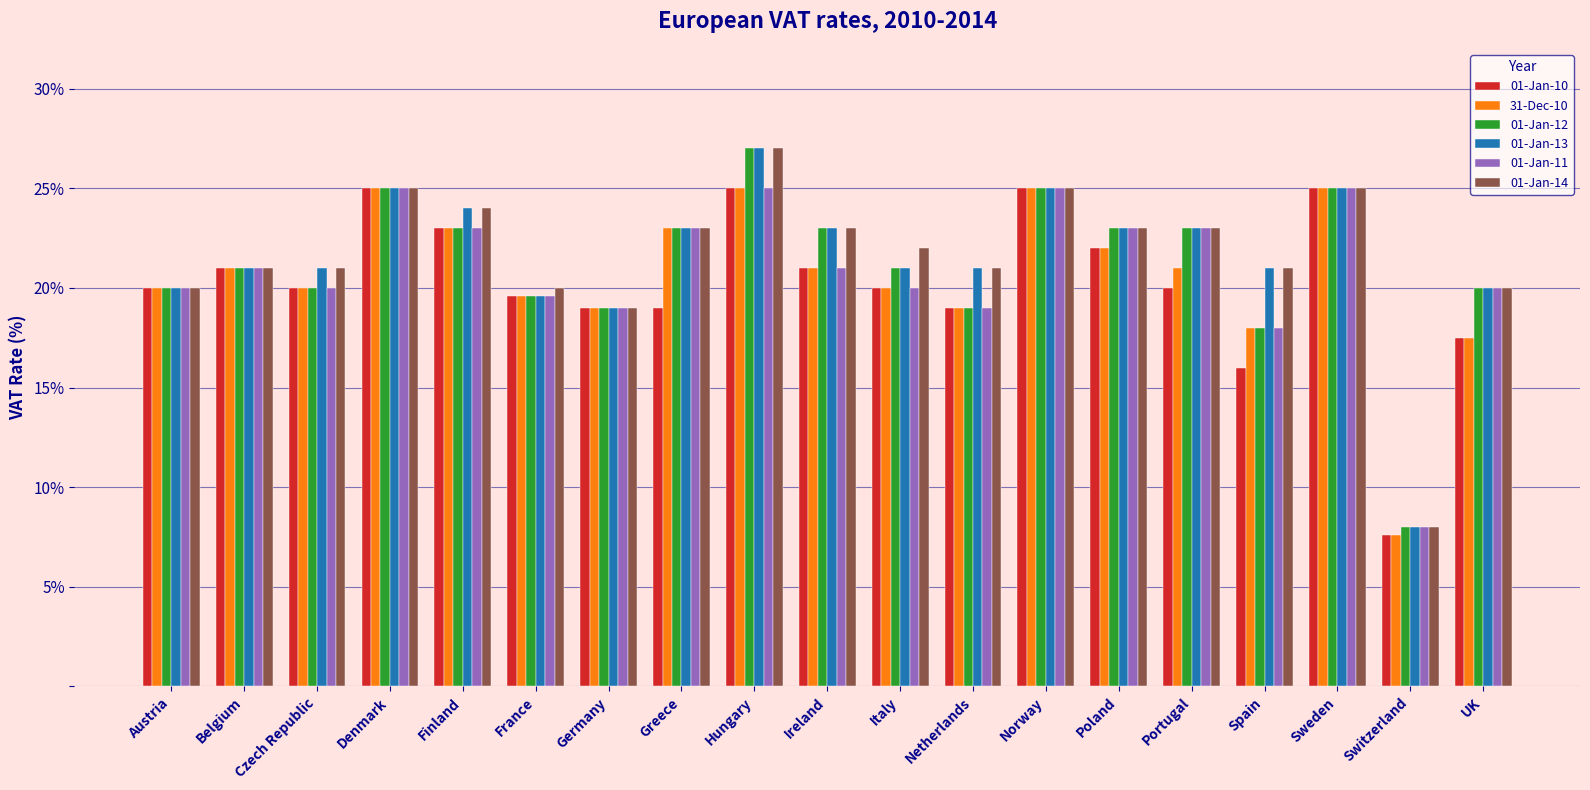

What is the value of the 01-Jan-10 bar at the 14th from the left?

22.0